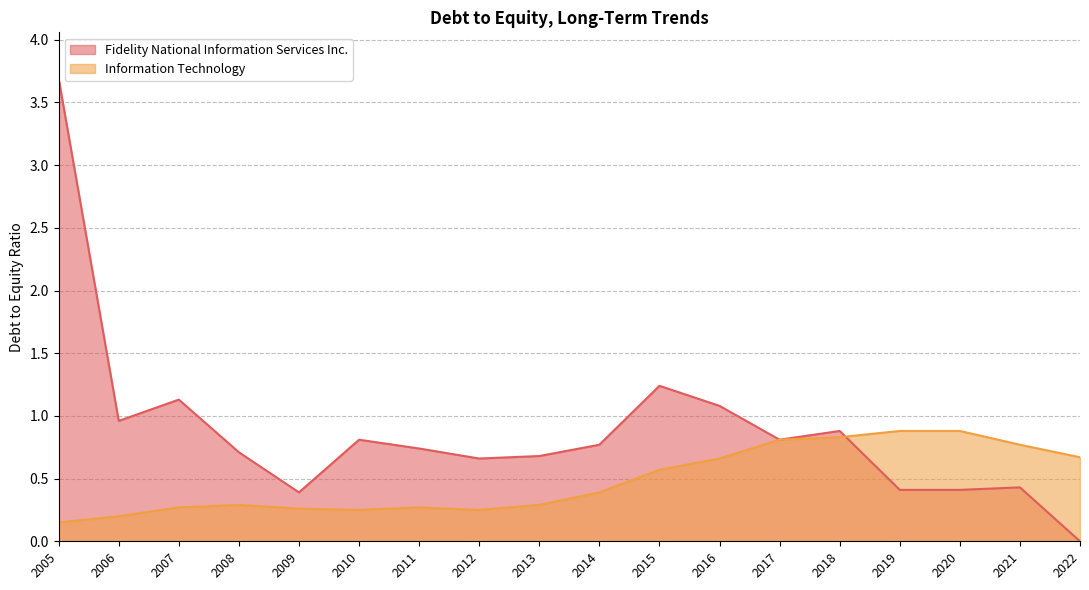

What is the difference between the second highest and minimum values in the Information Technology series?

0.7